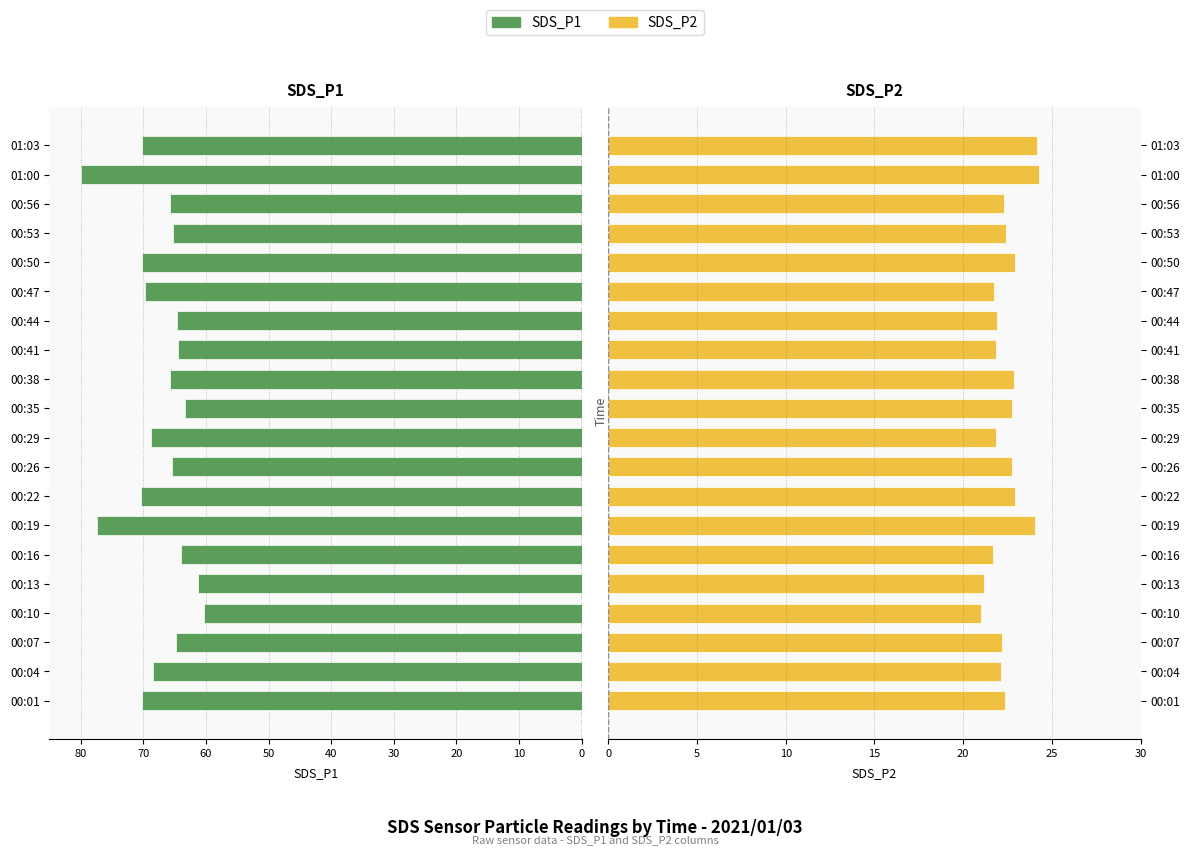

What is the difference between the second highest and second lowest values in the SDS_P2 series?

3.0